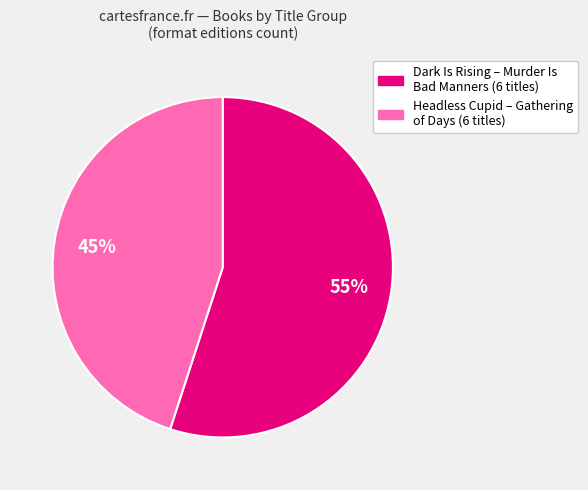

How many segments does this pie chart have?

2